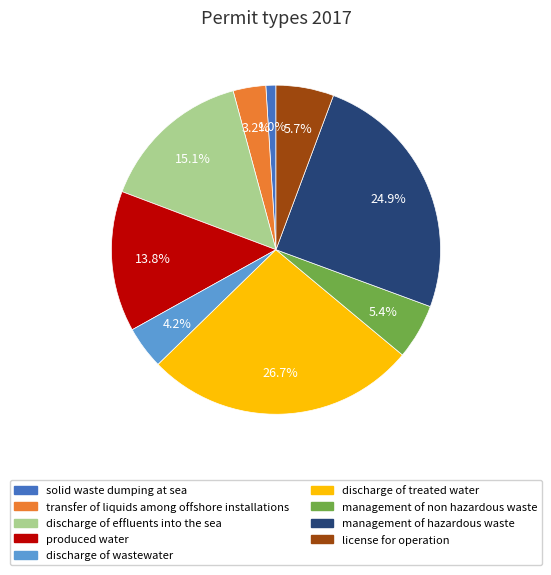

Which slice is the smallest?

solid waste dumping at sea